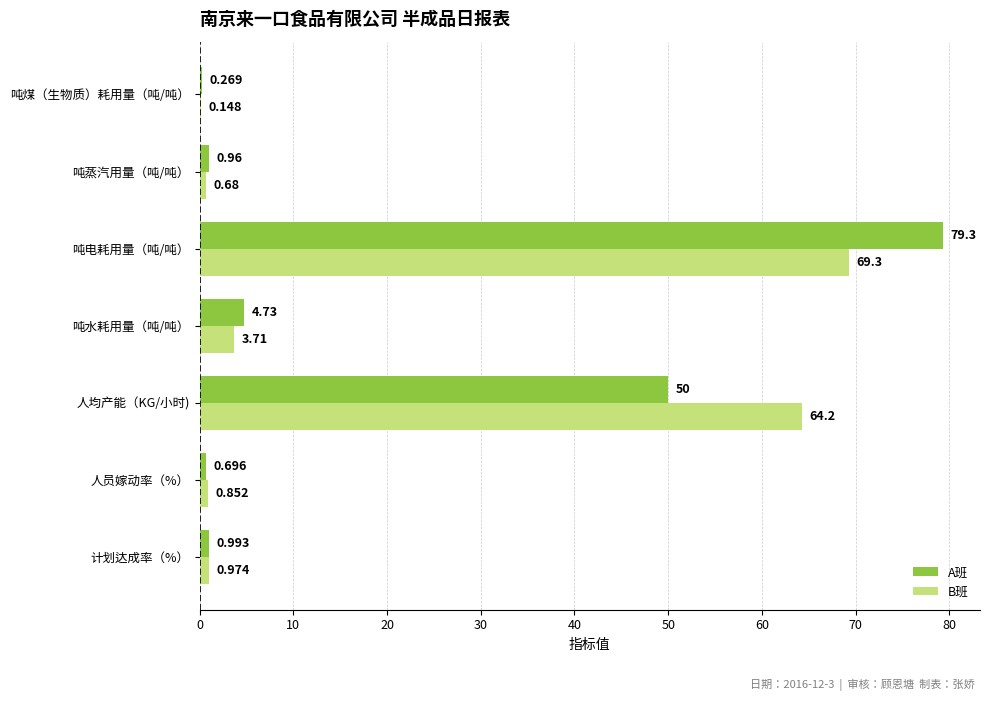

At which label does A班 reach its peak?

吨电耗用量（吨/吨）